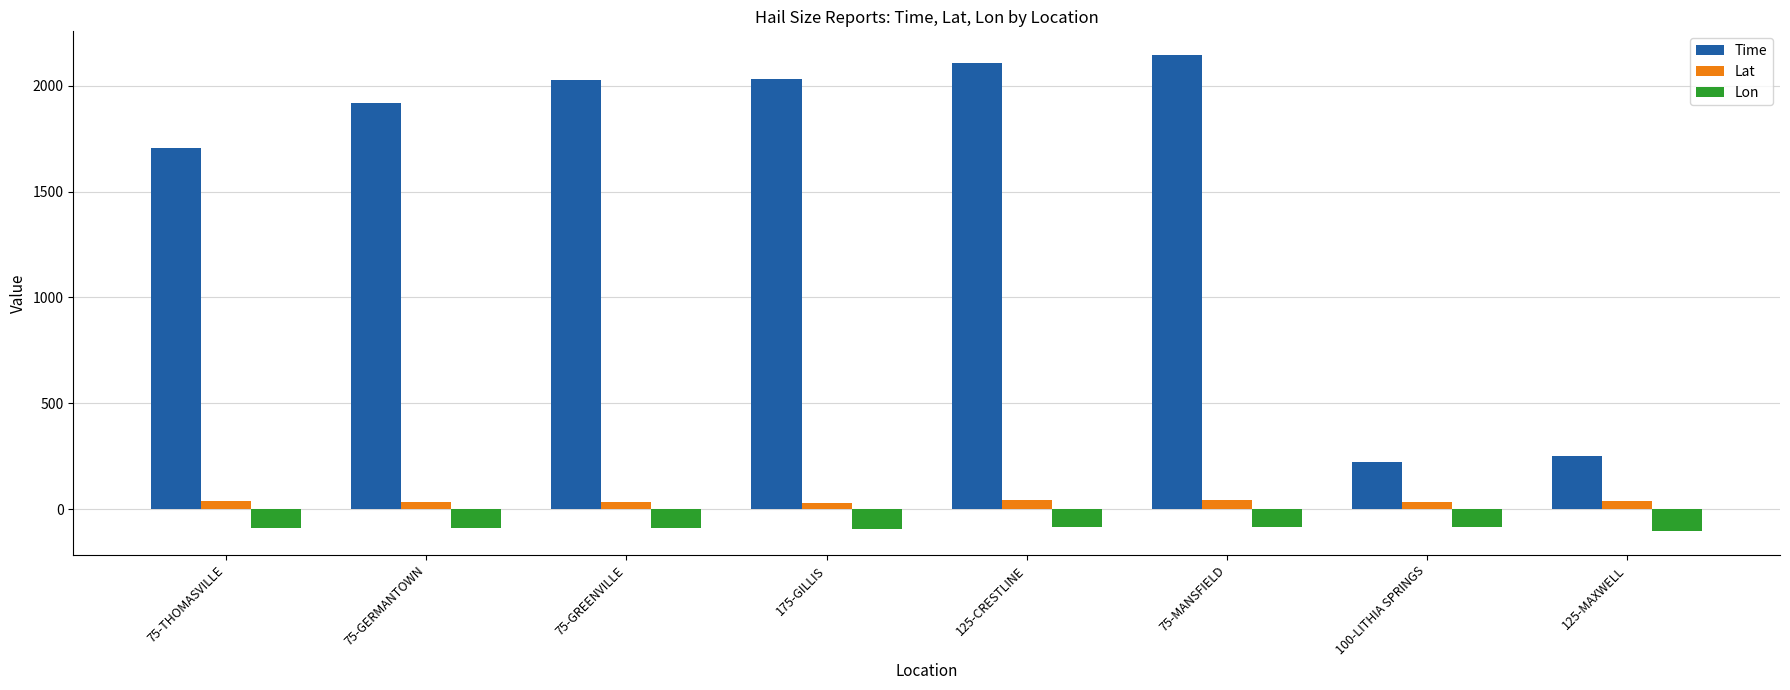

Does the chart contain any negative values?

Yes